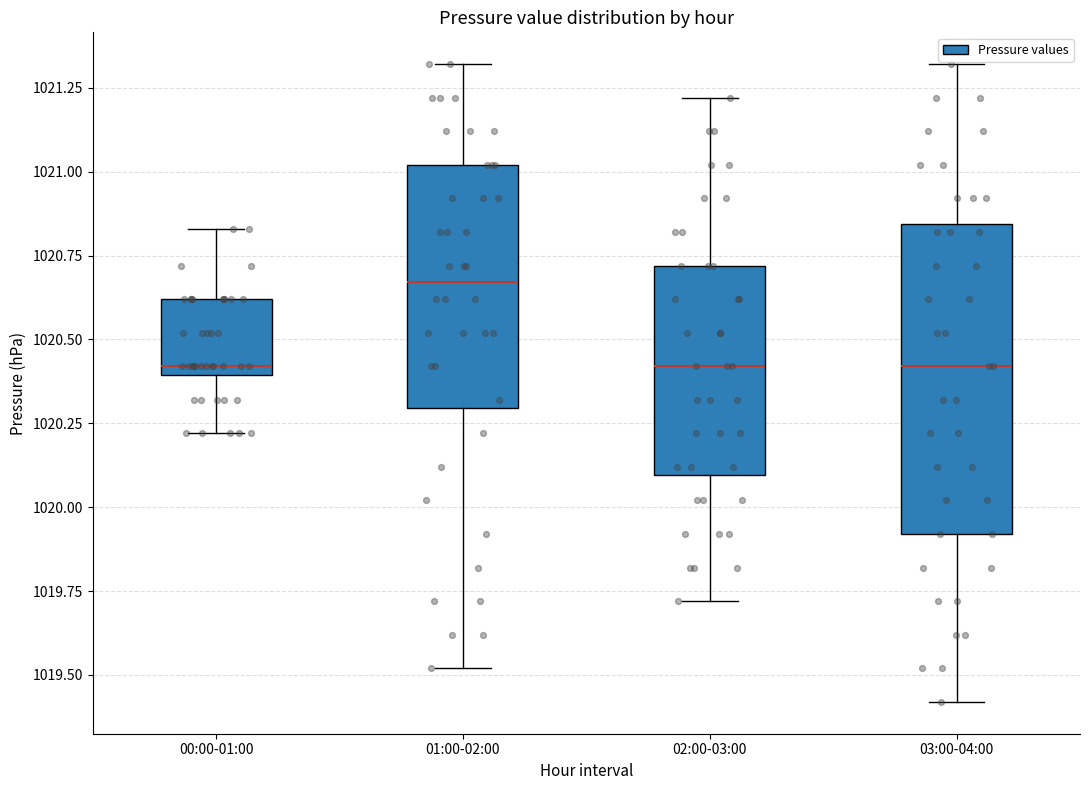

Reading left to right, transcribe this box plot: for each box, give where its median line is, the range the box spans, and where its two whiskers end, as read against the y-axis. The values are not printed on the chart, so give them approximately, as read against the axis.

00:00-01:00: median 1020.40 (just above the box's lower edge), box 1020.40 to 1020.60, whiskers 1020.20 to 1020.85
01:00-02:00: median 1020.65, box 1020.30 to 1021.00, whiskers 1019.50 to 1021.30
02:00-03:00: median 1020.40, box 1020.10 to 1020.70, whiskers 1019.70 to 1021.20
03:00-04:00: median 1020.40, box 1019.90 to 1020.85, whiskers 1019.40 to 1021.30